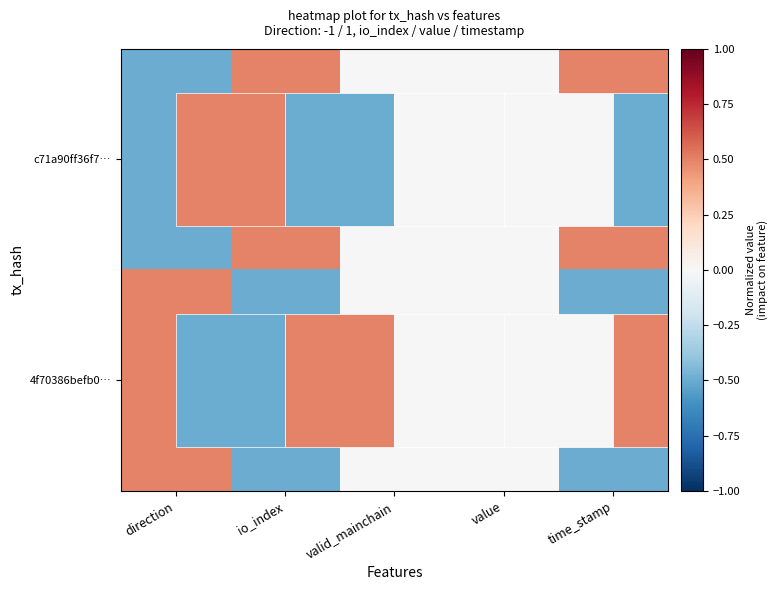

List the series in order of their overall mean, lowest first.

4f70386befb0…, c71a90ff36f7…